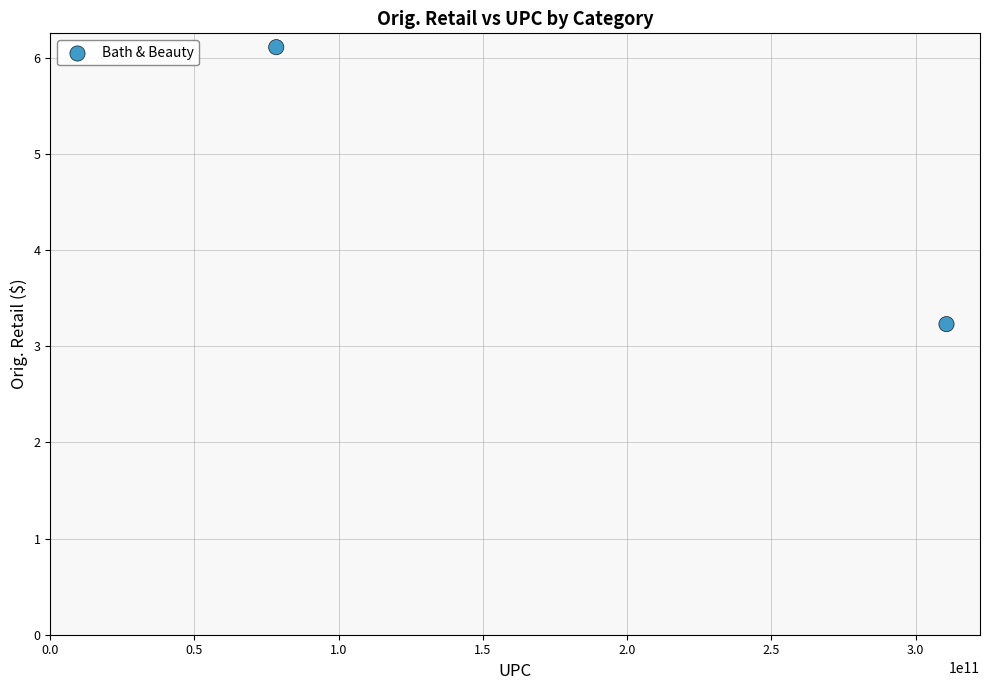

What is the average X value?

194544881174.5